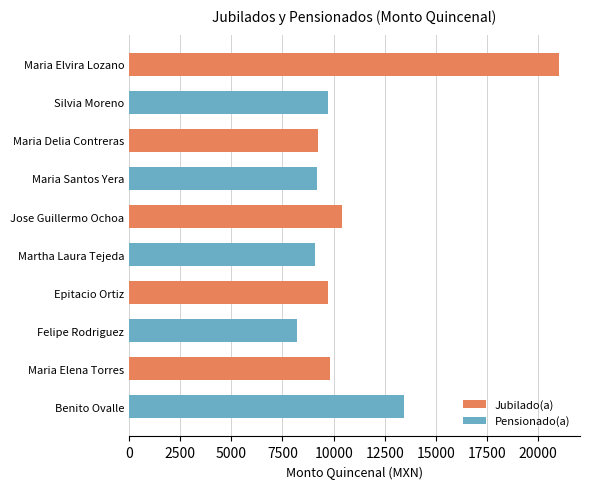

What is the average value?

10984.3